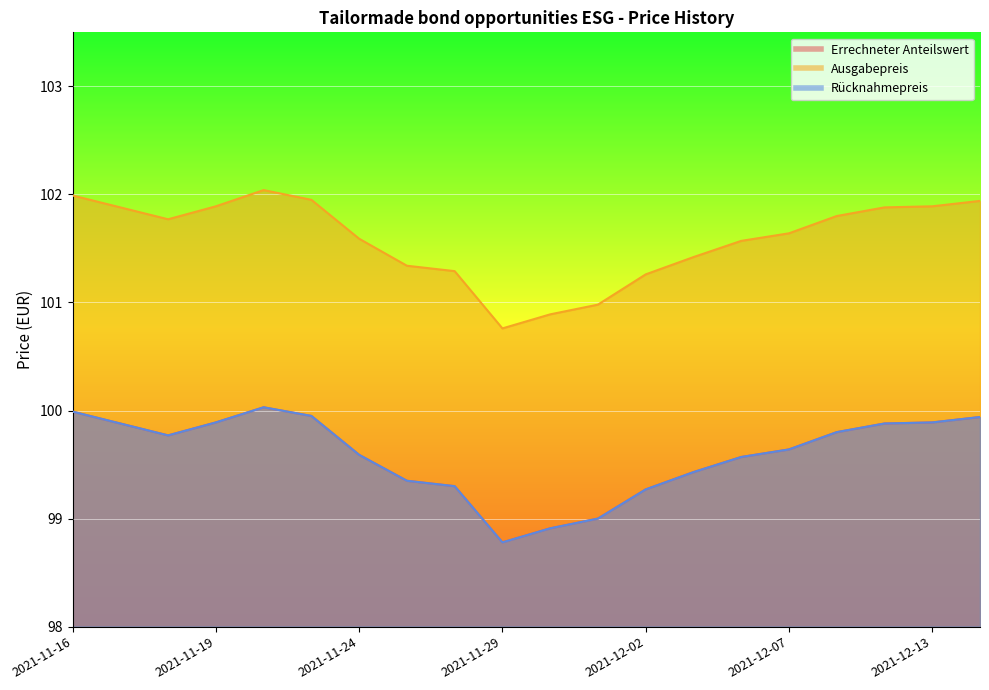

True or false: Ausgabepreis and Errechneter Anteilswert intersect in this chart.

False